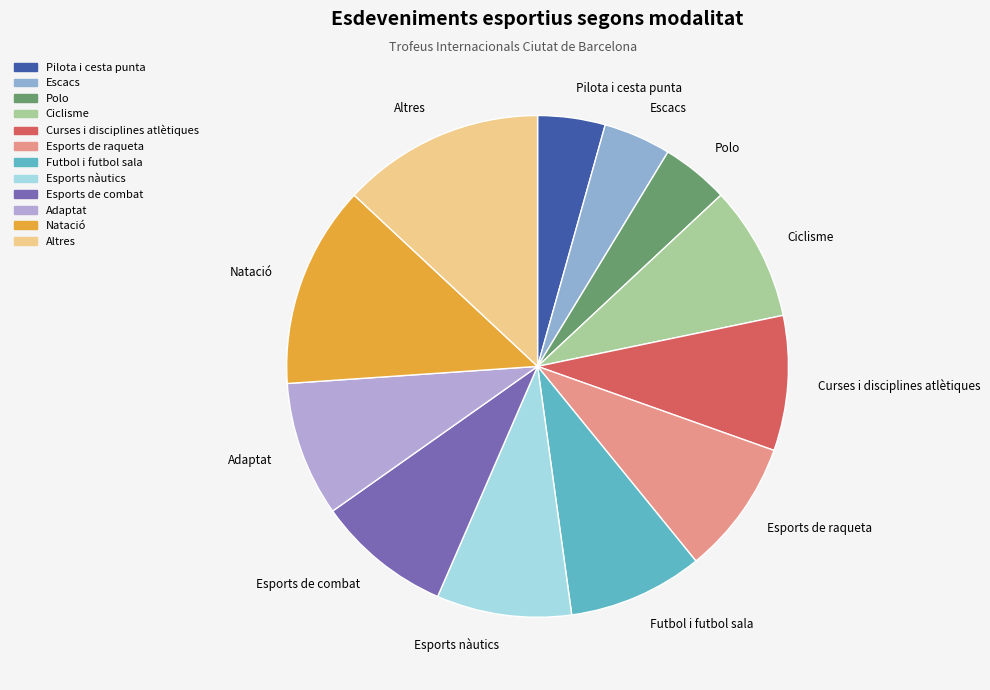

The Polo slice represents 14% of the pie. True or false?

False